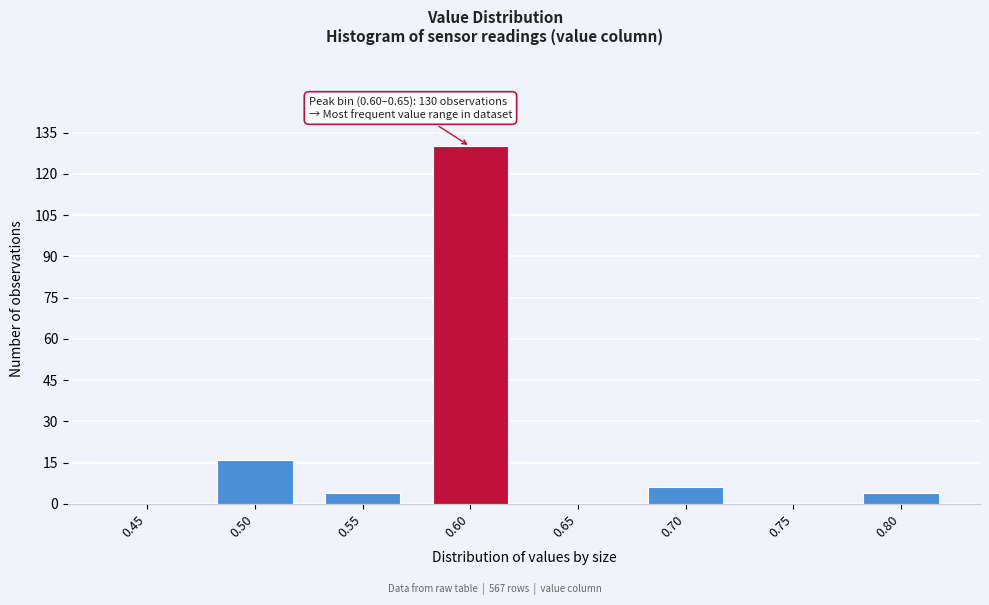

Reading left to right, extract all data points from this chart.

0.45=0	0.50=16	0.55=4	0.60=130	0.65=0	0.70=6	0.75=0	0.80=4